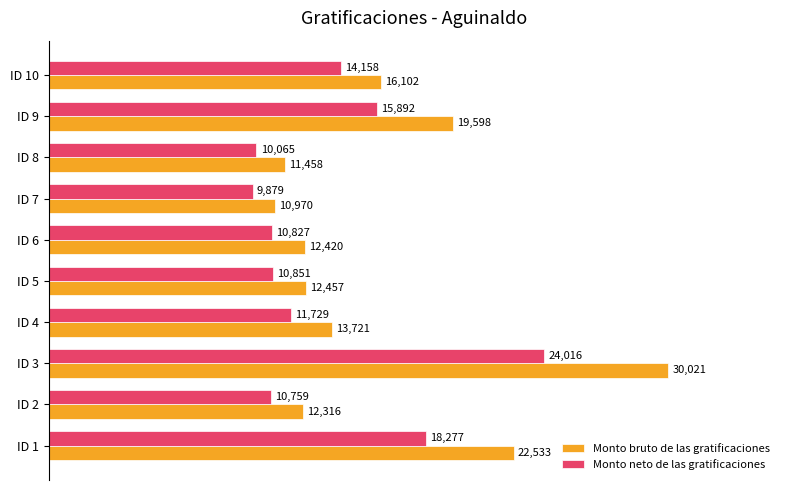

Which series has the largest range (max minus min)?

Monto bruto de las gratificaciones